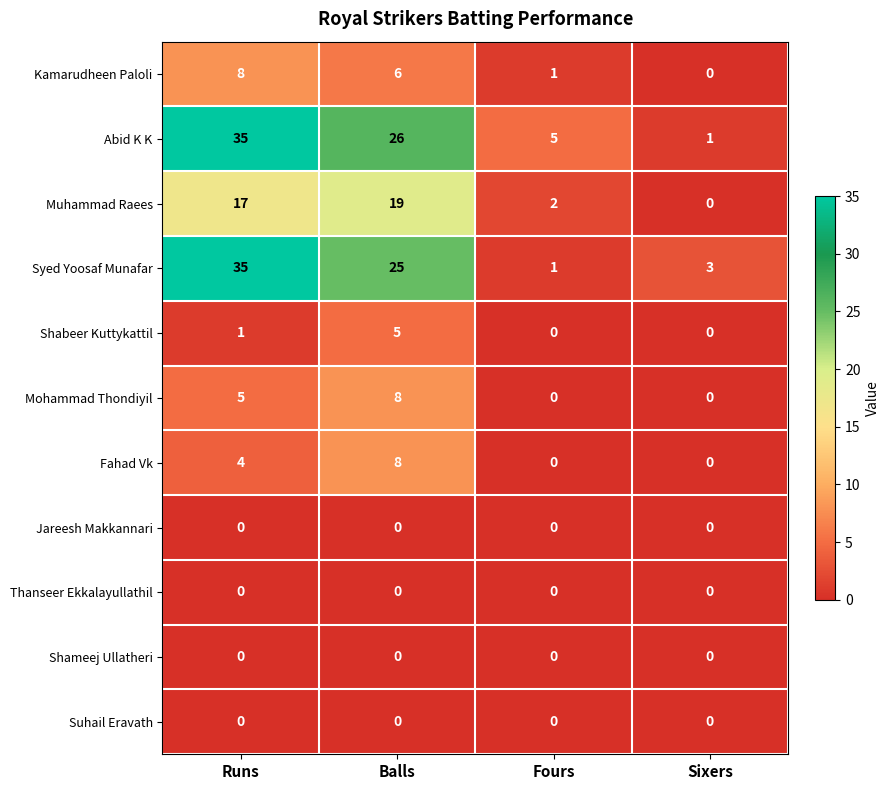

Which label corresponds to the largest value in the chart?

Runs